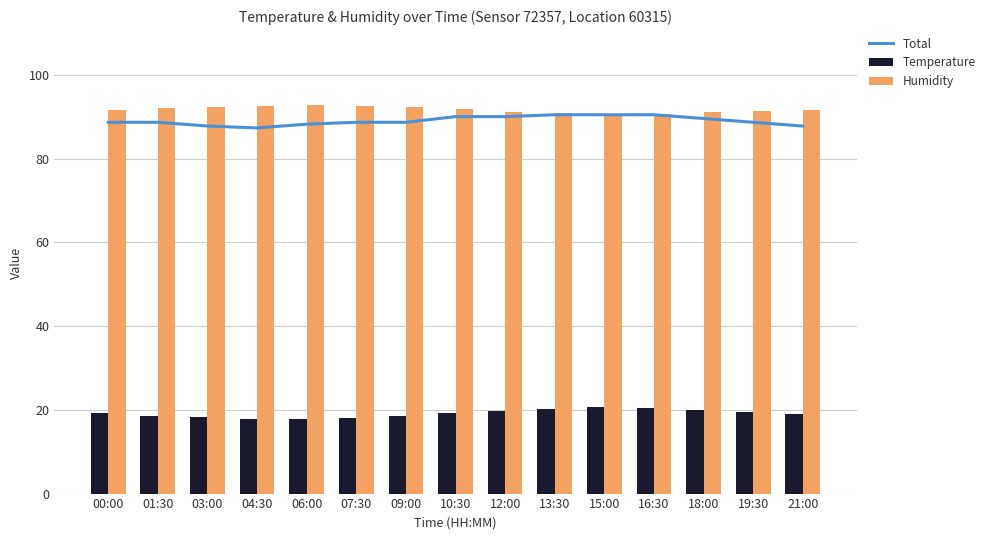

Rank the series at 13:30 from highest to lowest value.

Humidity, Total, Temperature